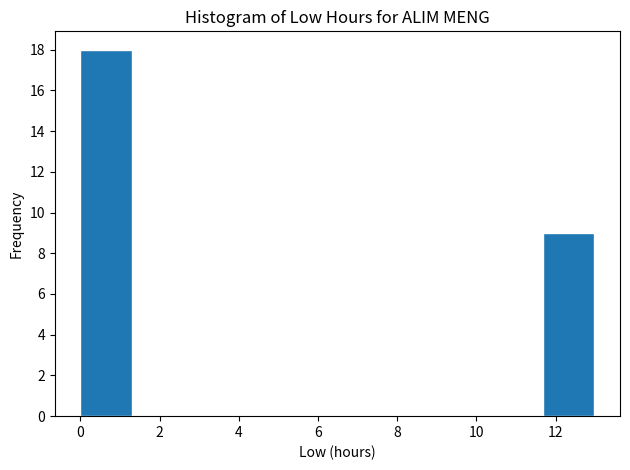

Reading left to right, list every bar in this chart as the range it spans on the x-axis followed by its height. Neither the bar edges nor the heights are printed on the chart, so give them approximately, as read against the axes.

0.0 to 1.2: 18
1.2 to 2.6: 0
2.6 to 3.8: 0
3.8 to 5.2: 0
5.2 to 6.4: 0
6.4 to 7.8: 0
7.8 to 9.0: 0
9.0 to 10.4: 0
10.4 to 11.6: 0
11.6 to 13.0: 9